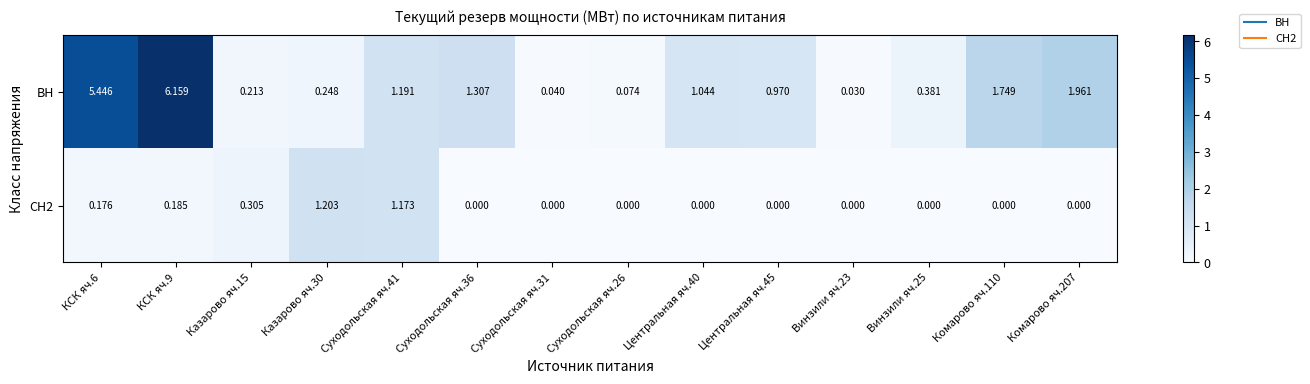

Which series has the largest total across all categories?

ВН